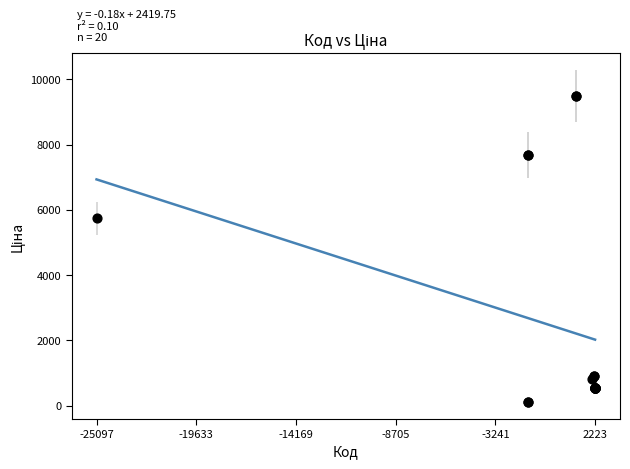

What Y value in the scatter plot is closest to 4801?

5736.9